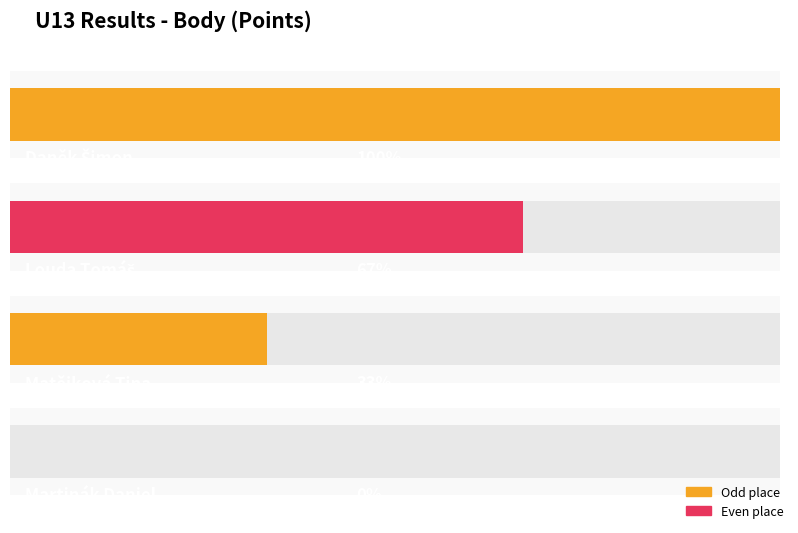

Which label corresponds to the smallest value in the chart?

Martinák Daniel